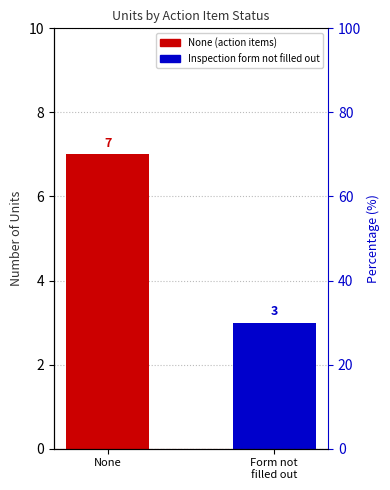

What is the change in value from None to Form not
filled out?

-4